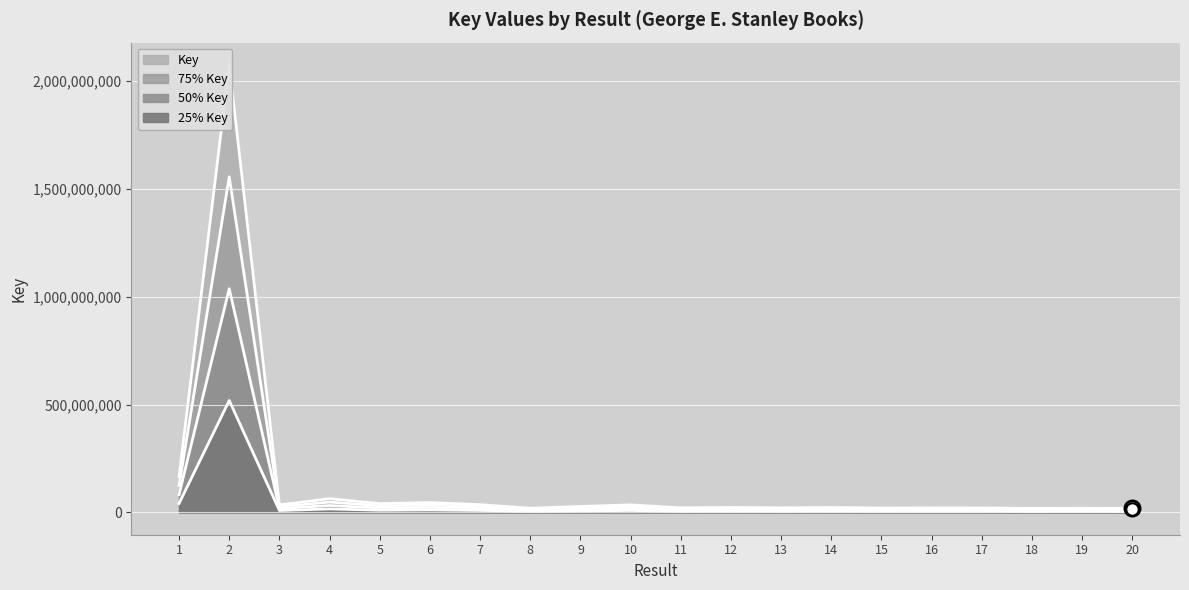

What is the change in value from 1 to 18?

-146635707